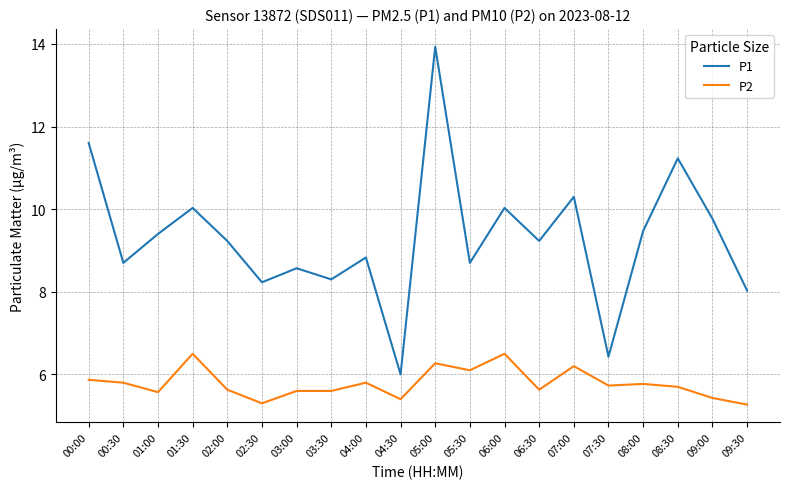

What is the difference between the P1 values at 07:30 and 02:00?

2.8